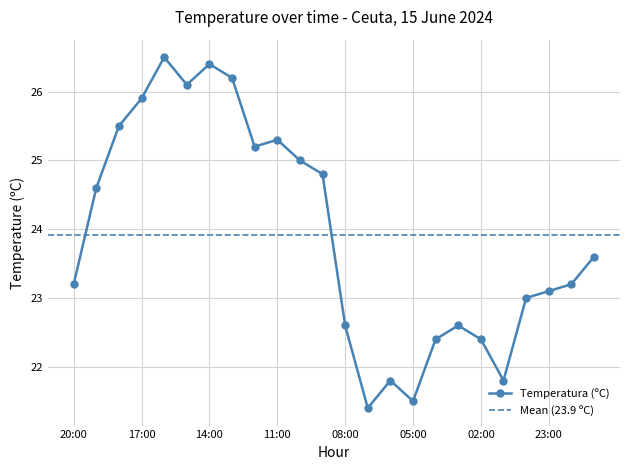

What is the value of the 16th point from the left?

21.5